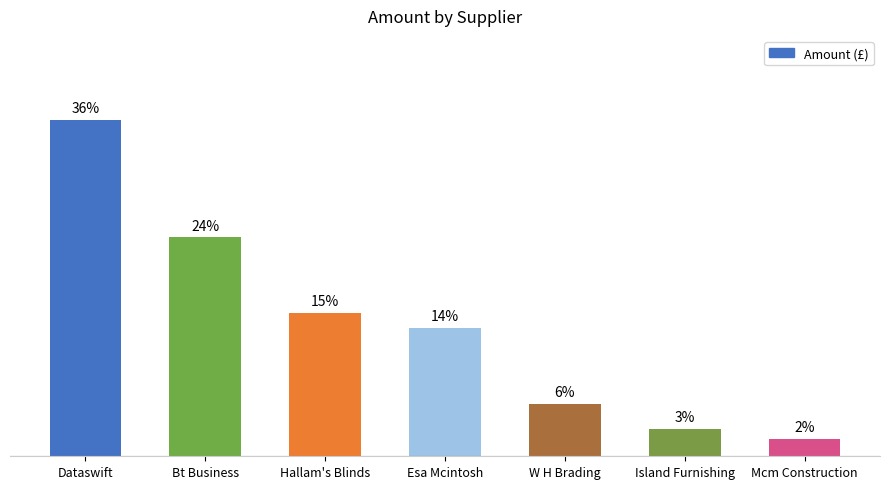

Are the bars horizontal?

No